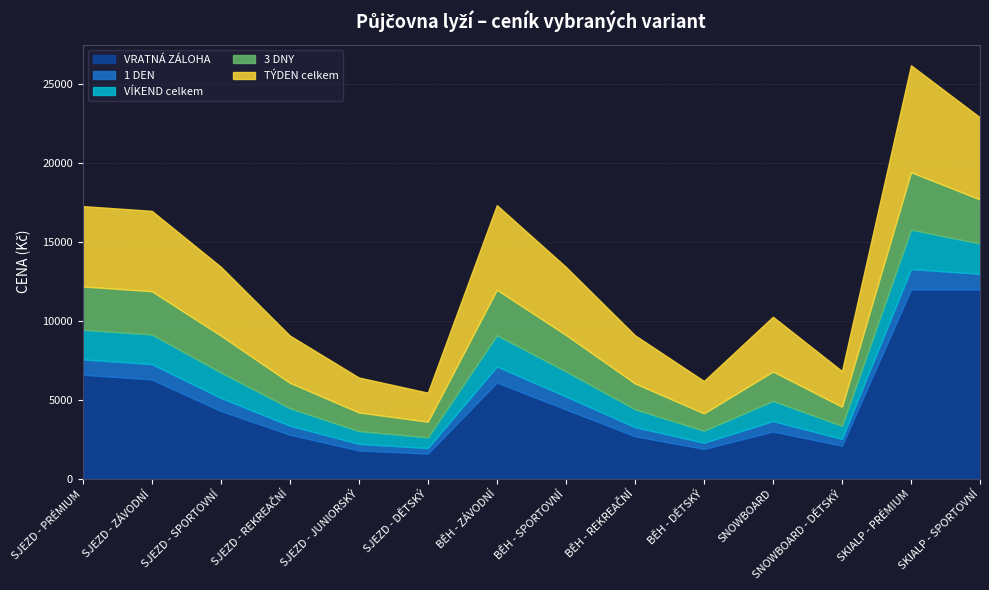

What is the difference between the maximum and minimum values in the VÍKEND celkem series?

1820